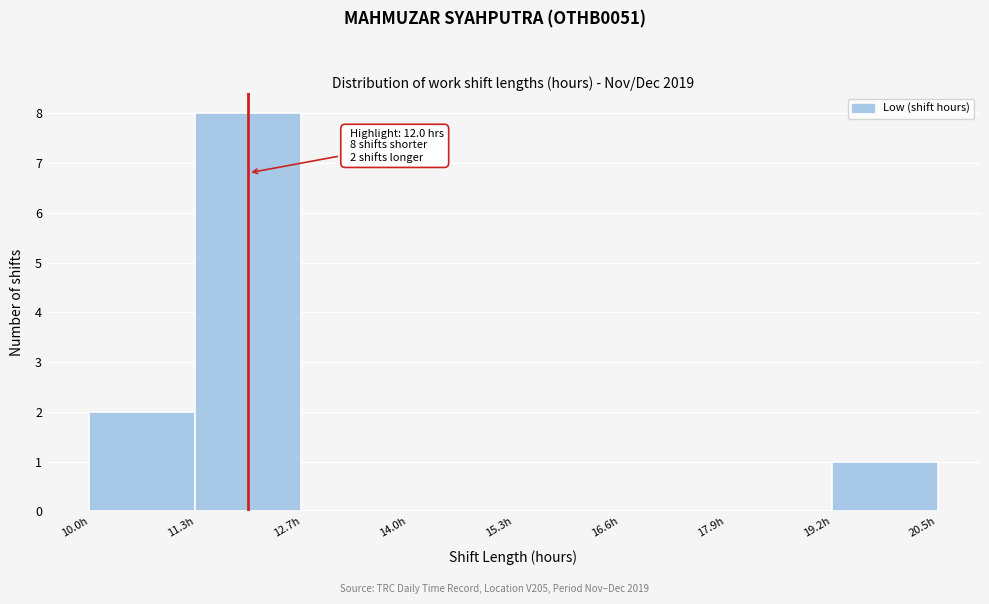

Over which range of the x-axis is the bar tallest?

11.4 to 12.6